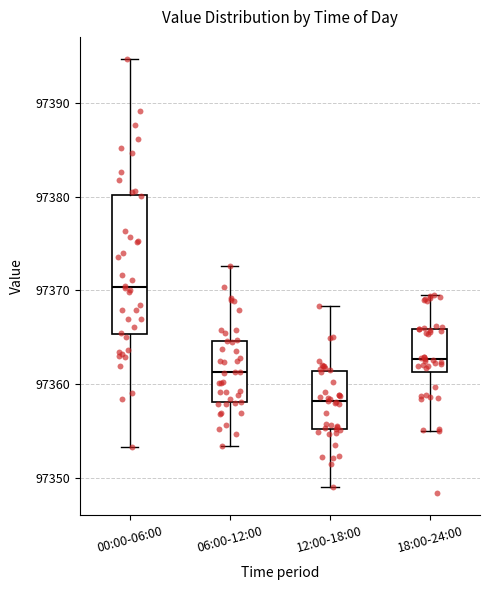

Comparing the boxes themselves (not the whiskers), which one is the tallest?

00:00-06:00